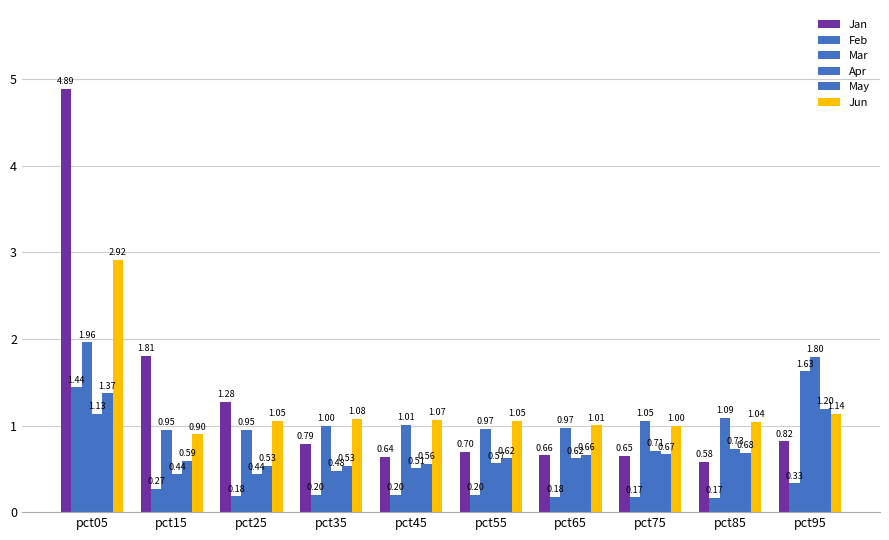

How many bars are there in total?

60